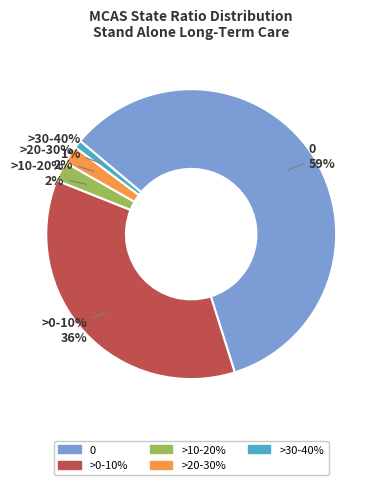

Rank the categories by value from highest to lowest.

0, >0-10%, >10-20%, >20-30%, >30-40%